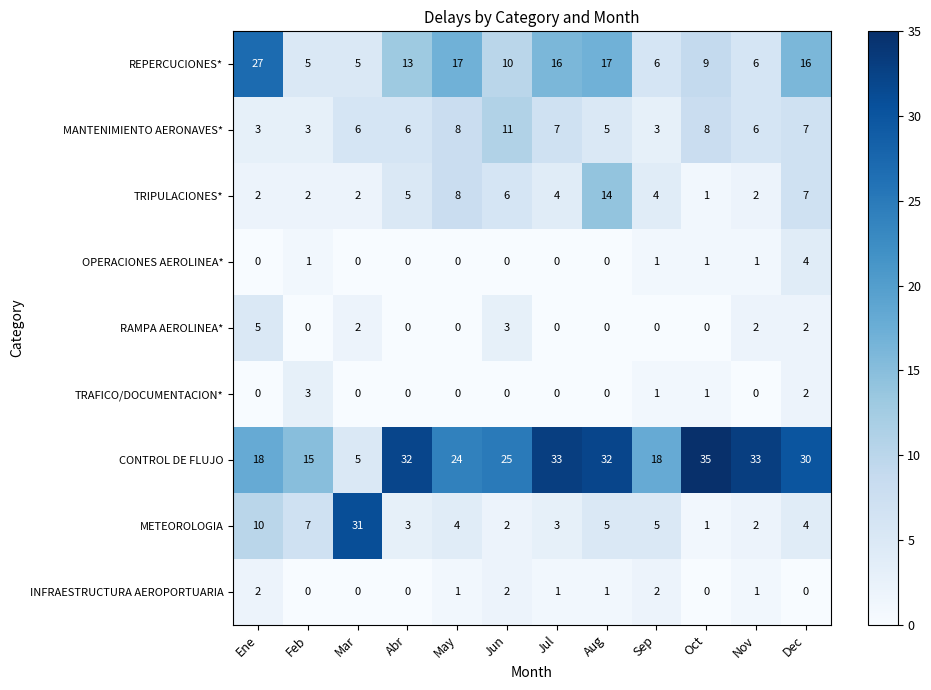

Between Sep and Nov, which series saw the biggest shift?

CONTROL DE FLUJO